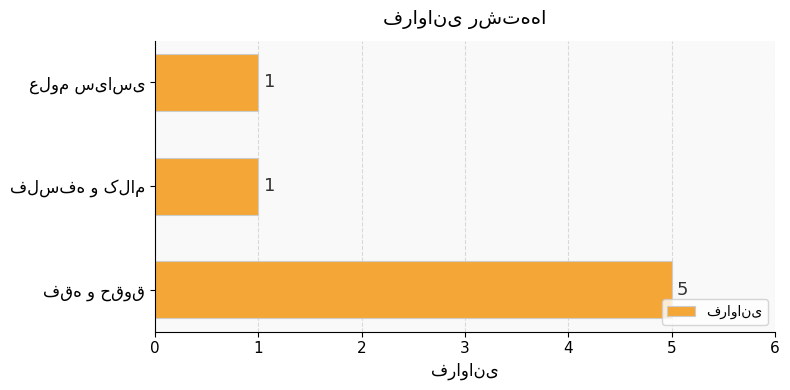

Reading top to bottom, transcribe all the data shown in this chart.

1	1	5